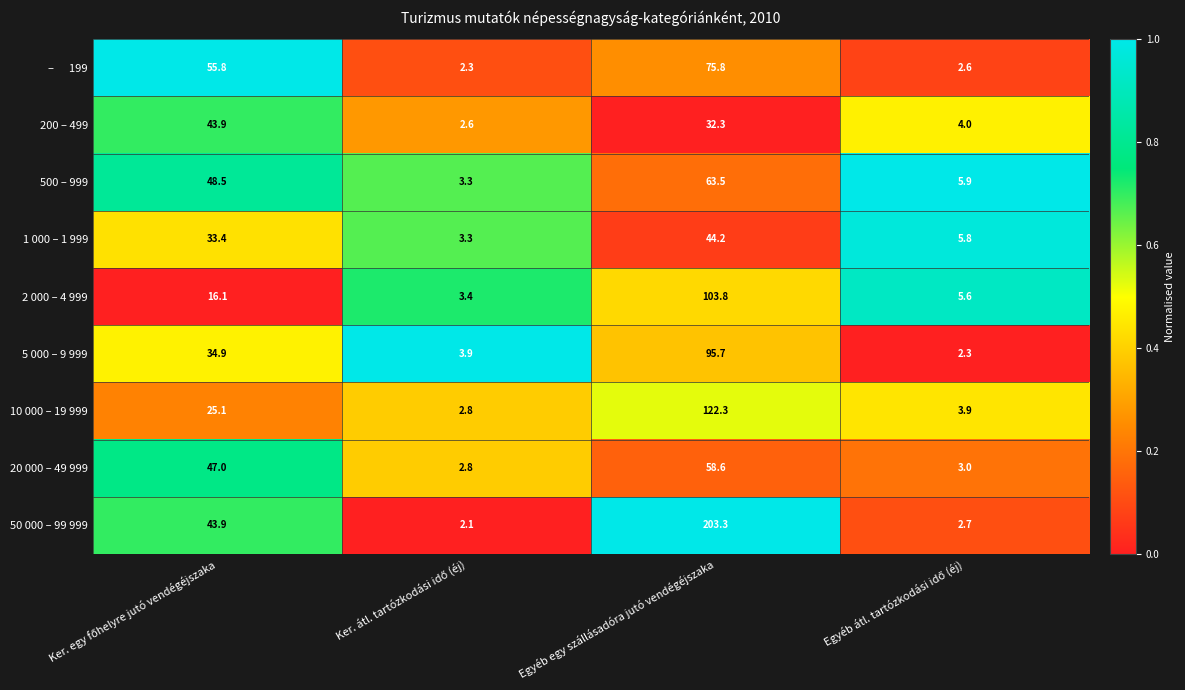

Which series has the largest total across all categories?

50 000 – 99 999